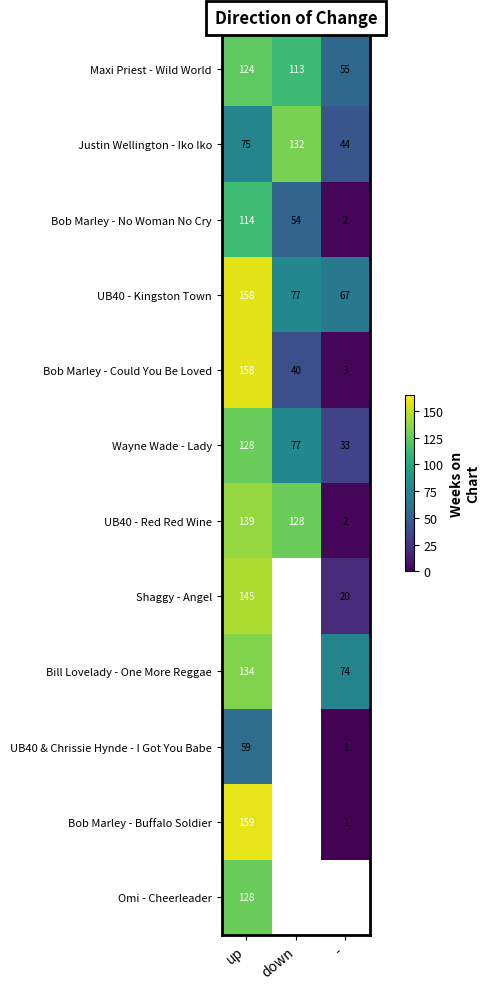

How many data points does each series have?

3